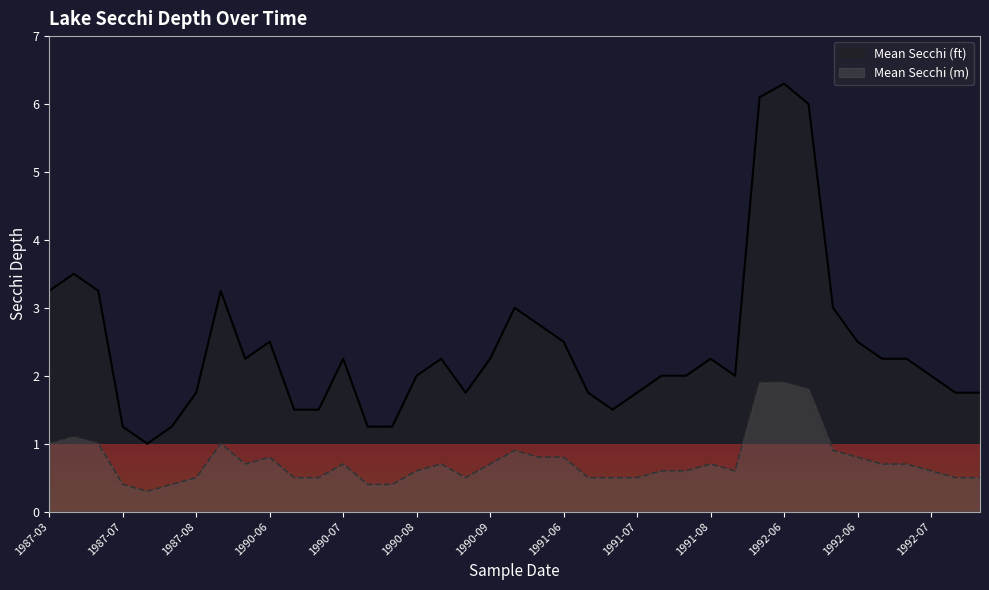

What is the minimum value for Mean Secchi (ft)?

1.0